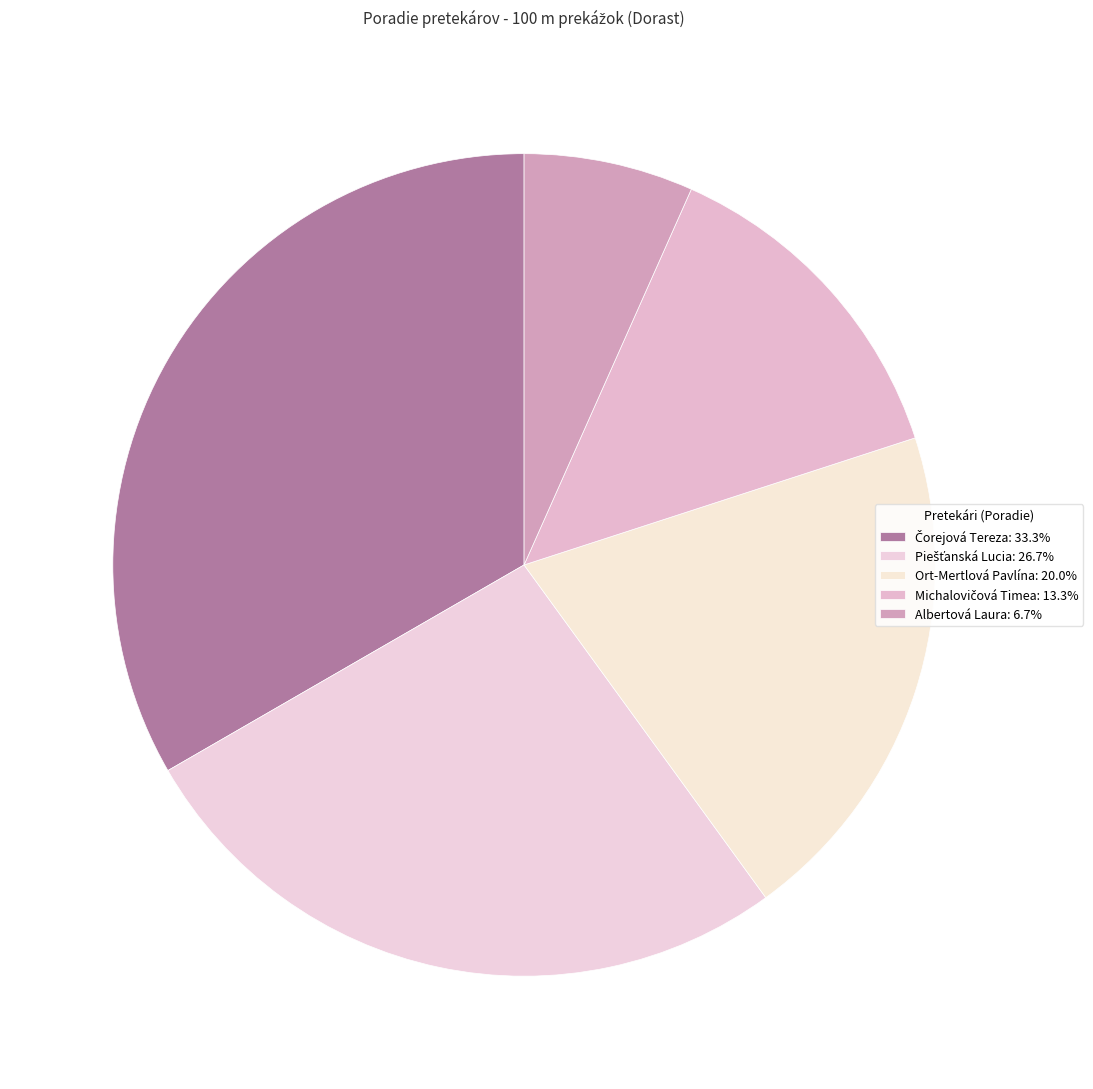

To the nearest percent, what portion does Ort-Mertlová Pavlína represent?

20%